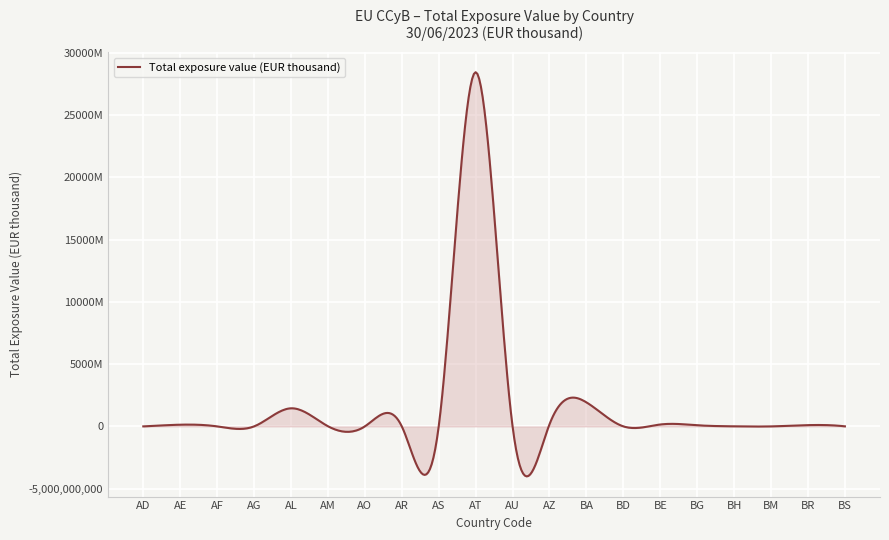

Does the chart display data point markers on the line(s)?

No